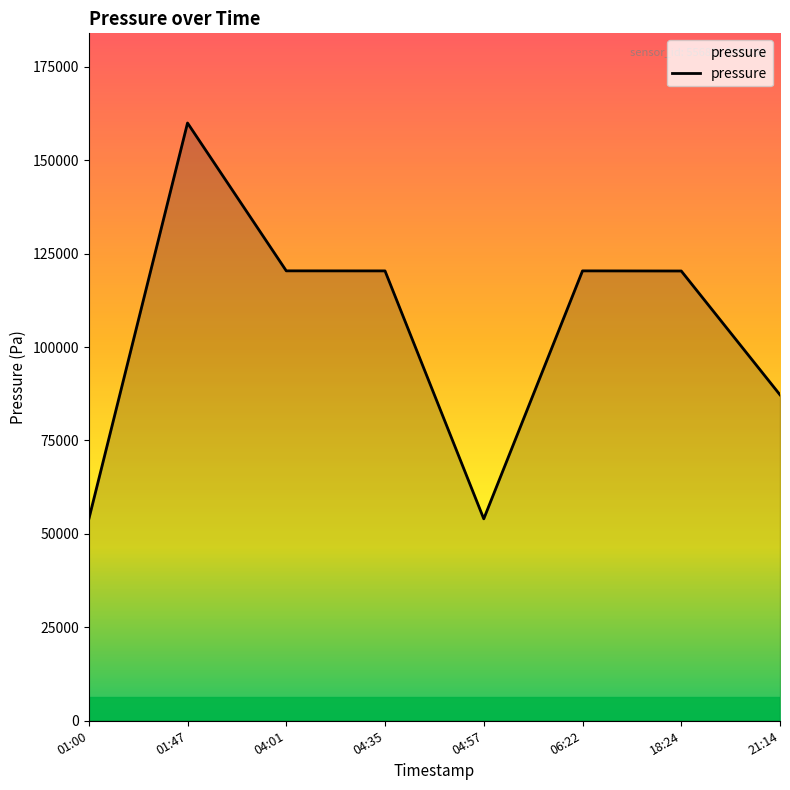

What is the sum of all values?

836532.7